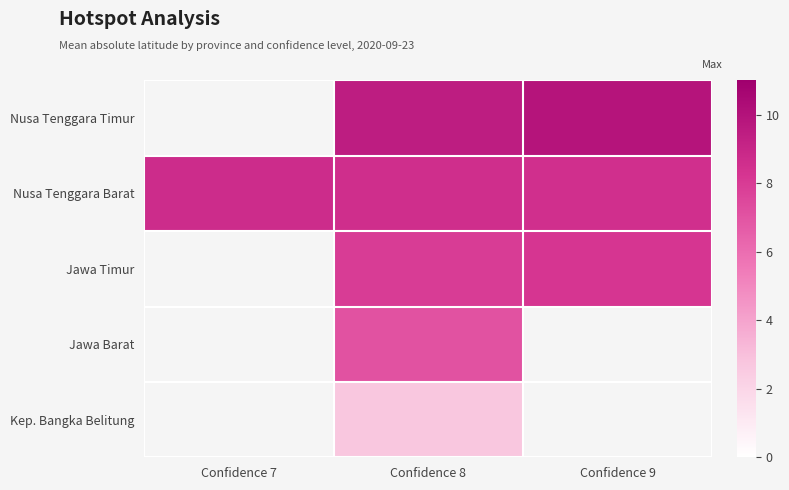

The value of Kep. Bangka Belitung at Confidence 8 is 4.0. True or false?

False